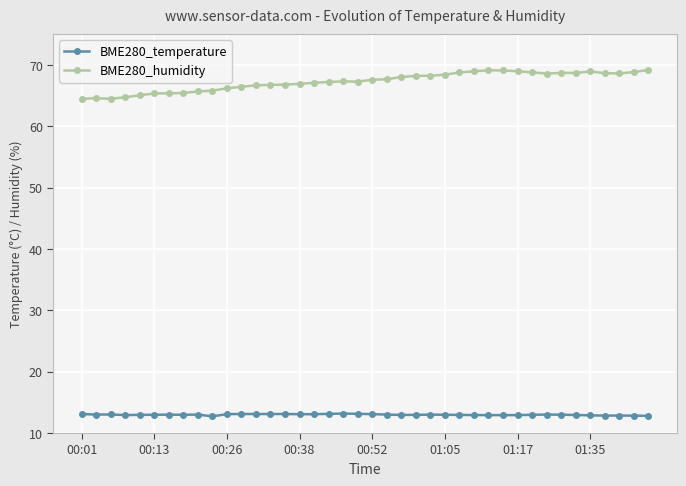

Is this an area chart (filled region under the line)?

No